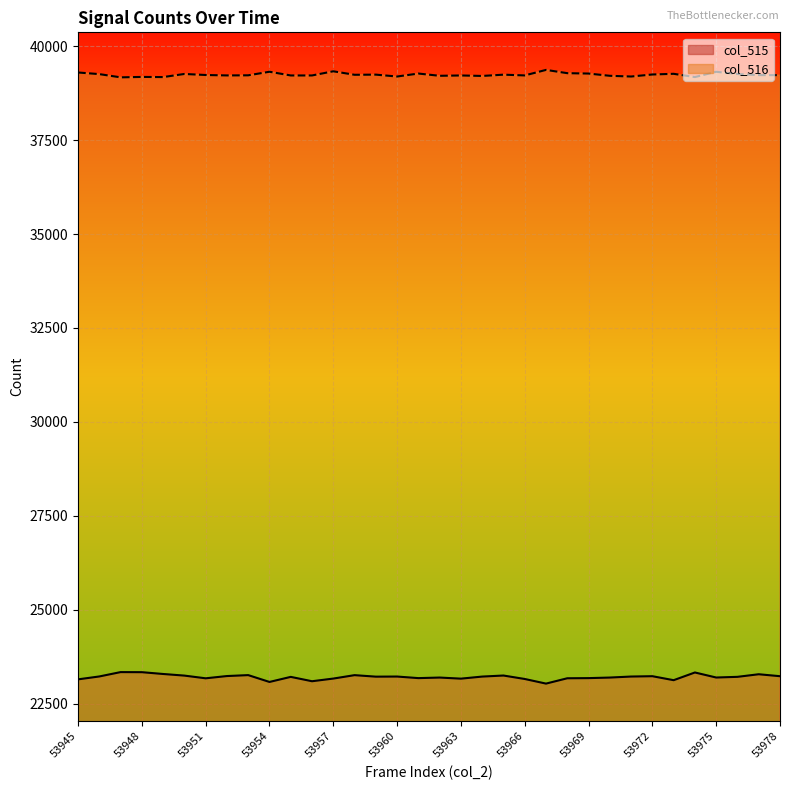

In col_516, how many points are lower than both neighbors (excluding endpoints)?

10